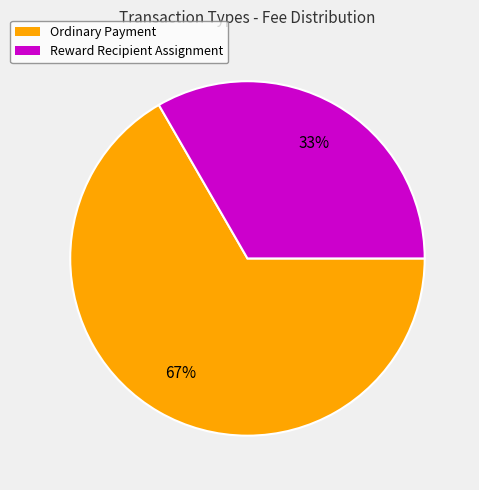

Which slice is the largest?

Ordinary Payment